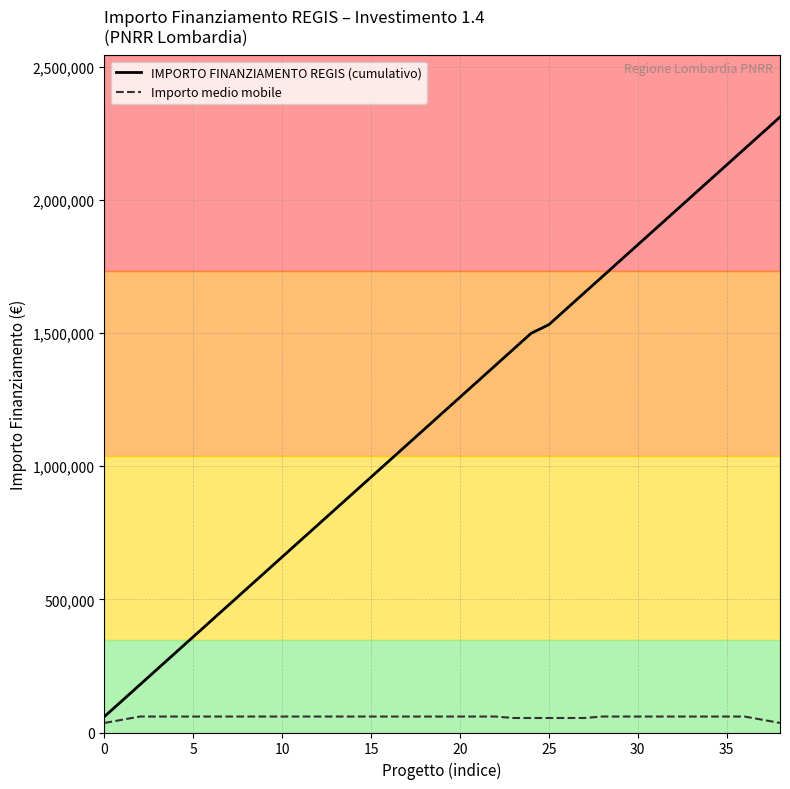

True or false: IMPORTO FINANZIAMENTO REGIS (cumulativo) has a value of 2218561.4 at 20.

False